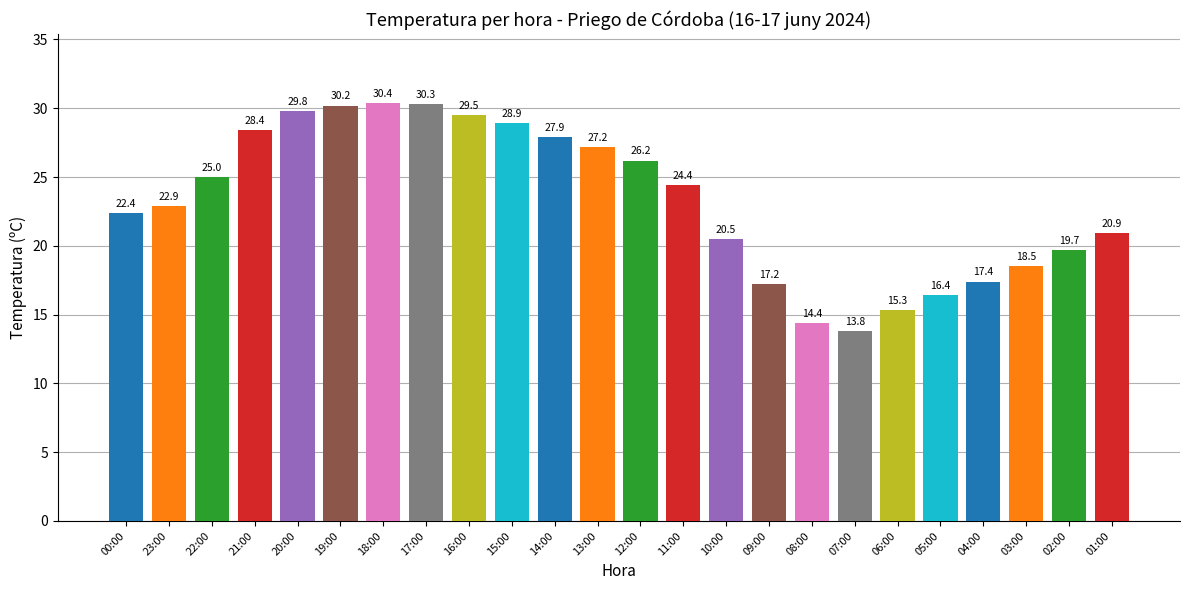

What is the label of the 9th bar from the right?

09:00